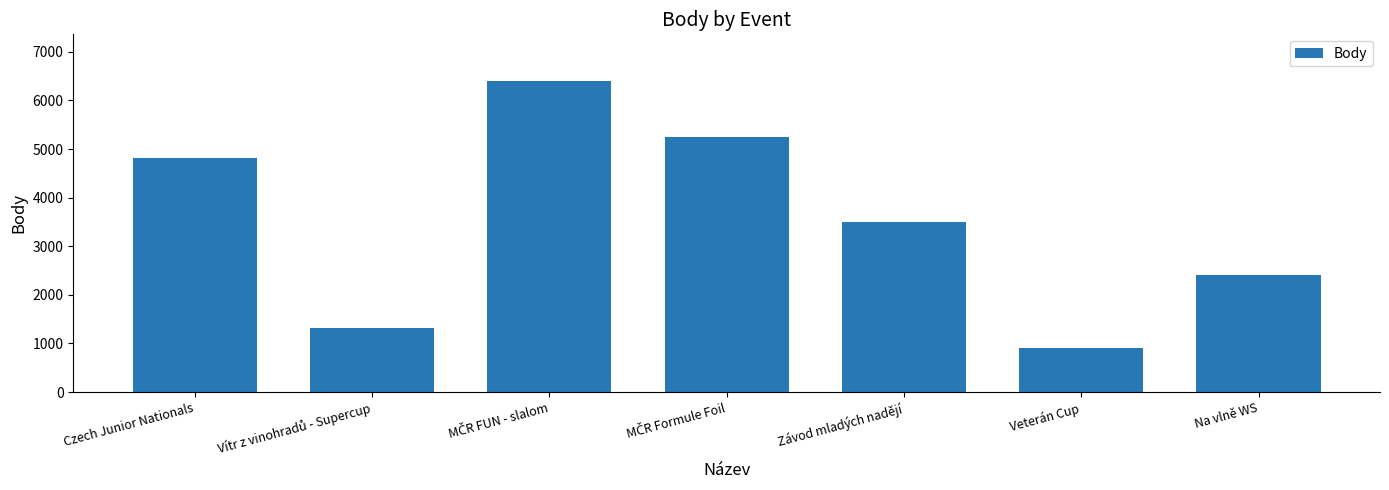

What is the average value?

3515